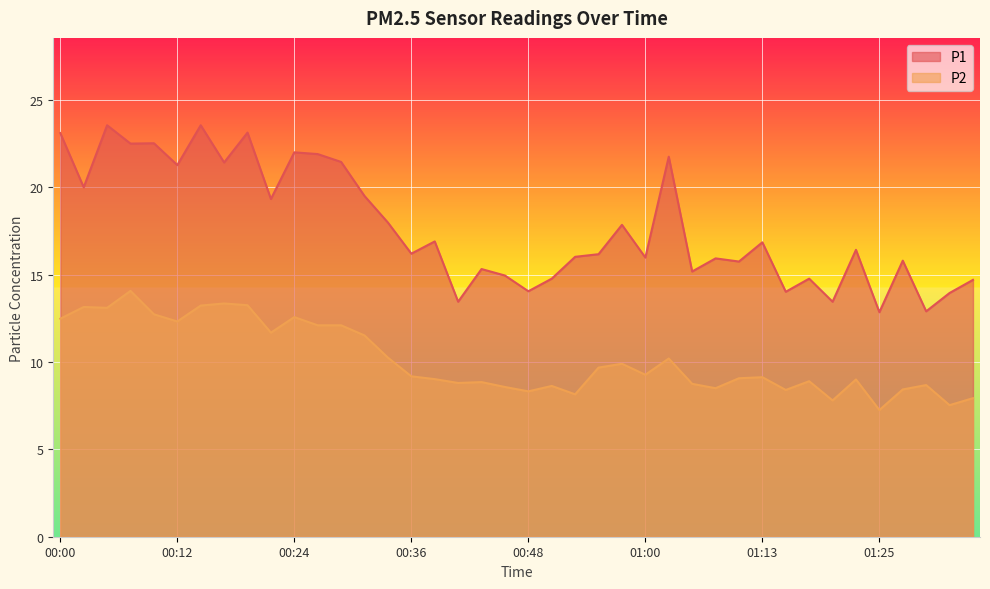

The value of P2 at 00:05 is 13.1. True or false?

True